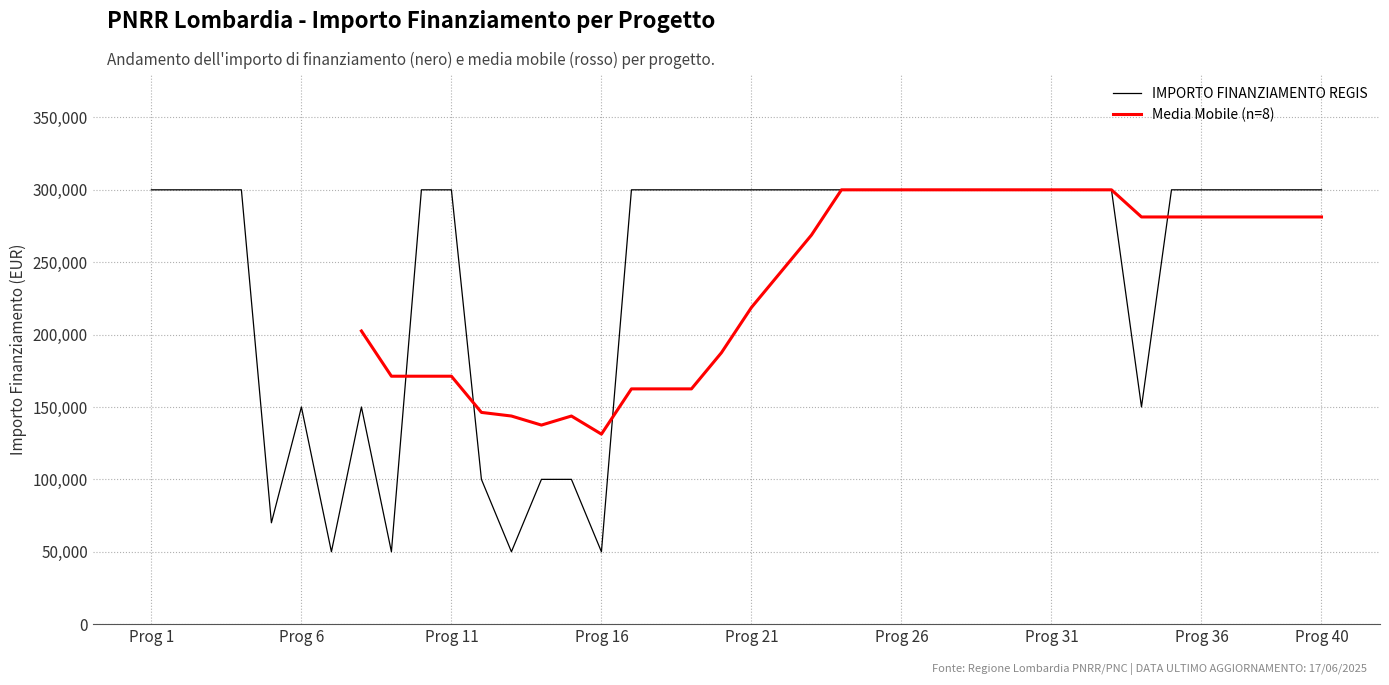

How many points are lower than both their immediate neighbors (excluding endpoints)?

6